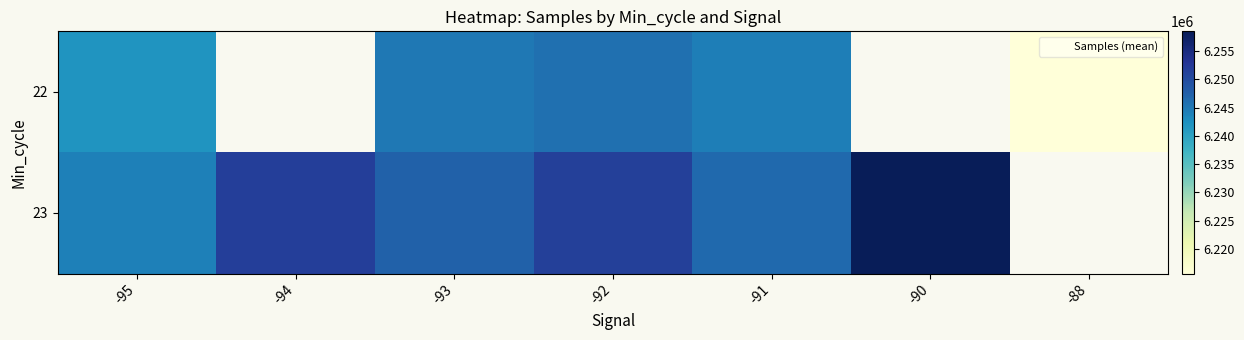

Which category has the lowest value across all series?

-88